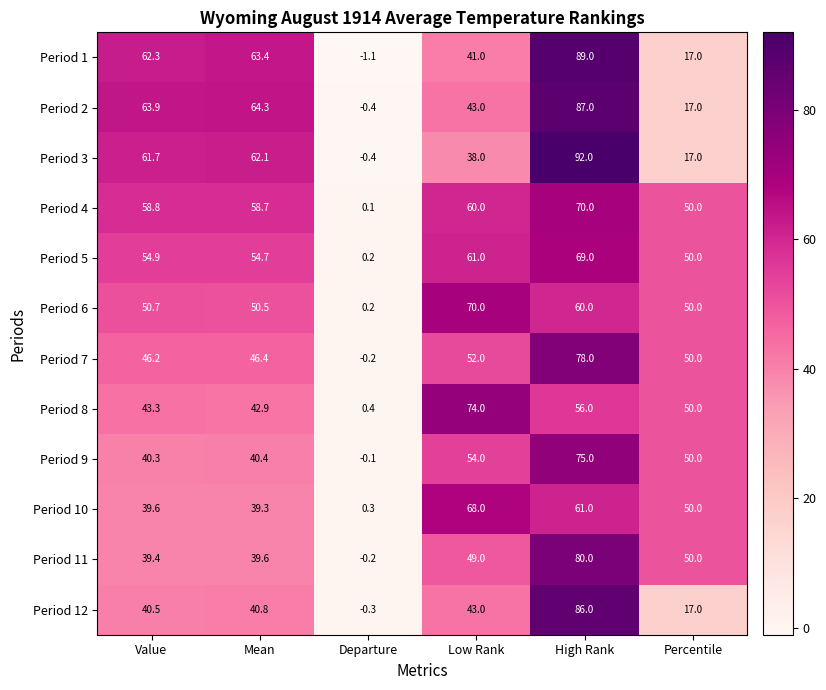

Rank the categories by Period 3 value from lowest to highest.

Departure, Percentile, Low Rank, Value, Mean, High Rank